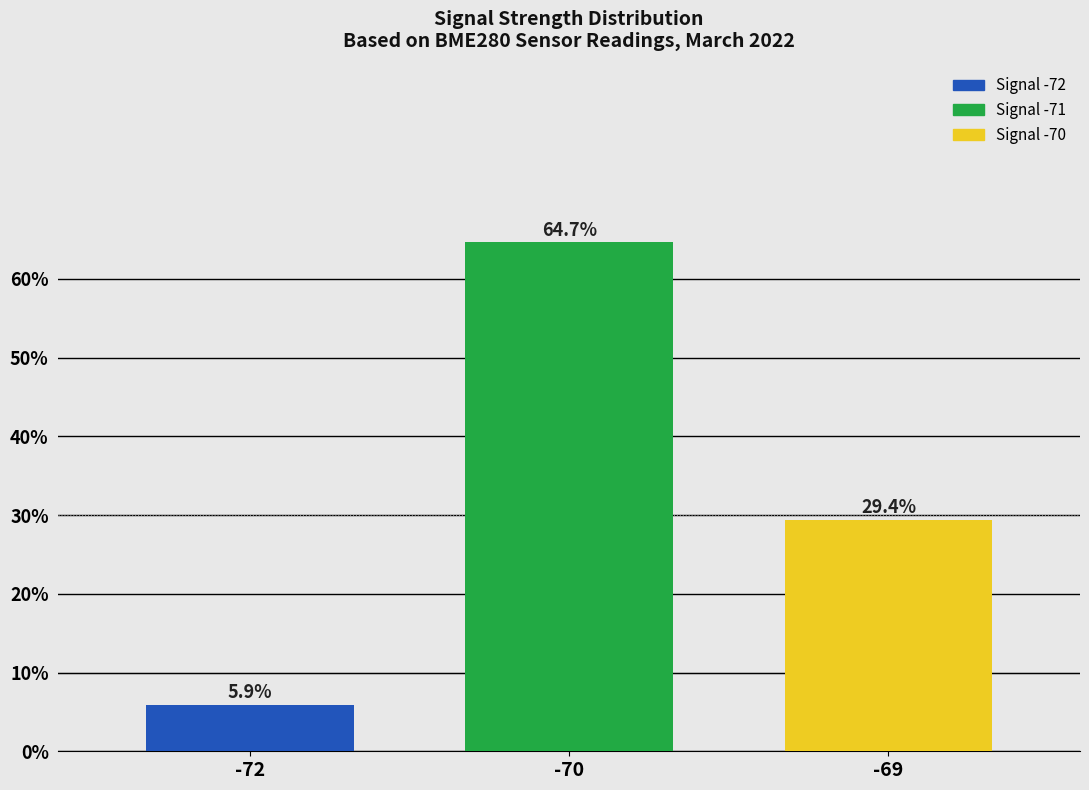

Count the number of data series in this chart.

1